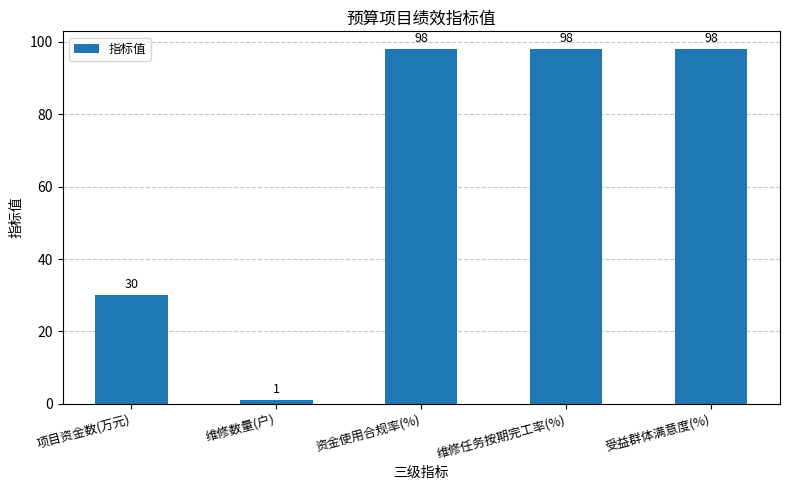

Reading left to right, what are all the values shown in this chart?

30	1	98	98	98